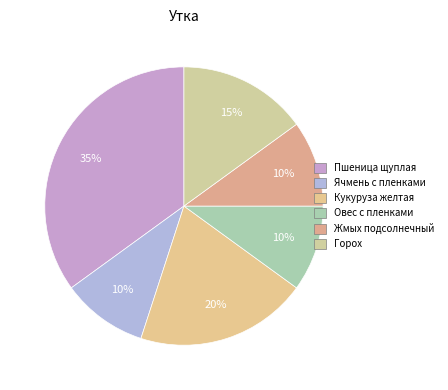

Is the sum of Горох and Ячмень с пленками greater than half?

No